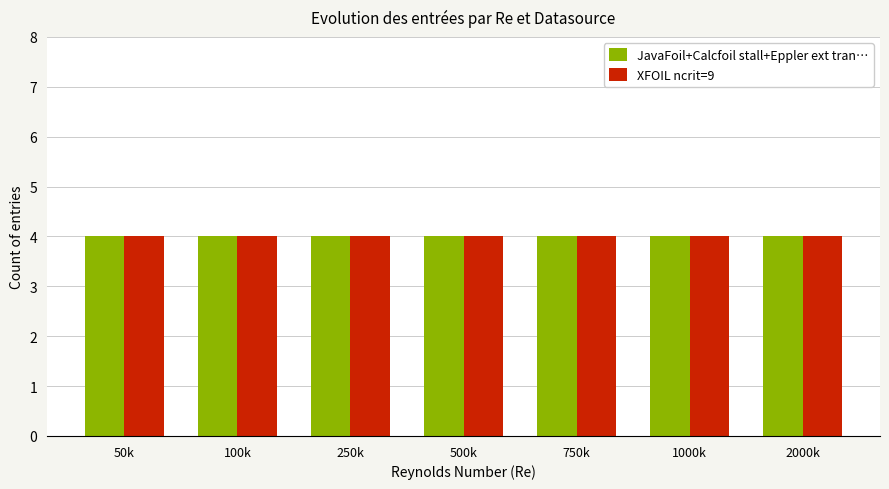

Where is JavaFoil nearest to the value 5?

100000